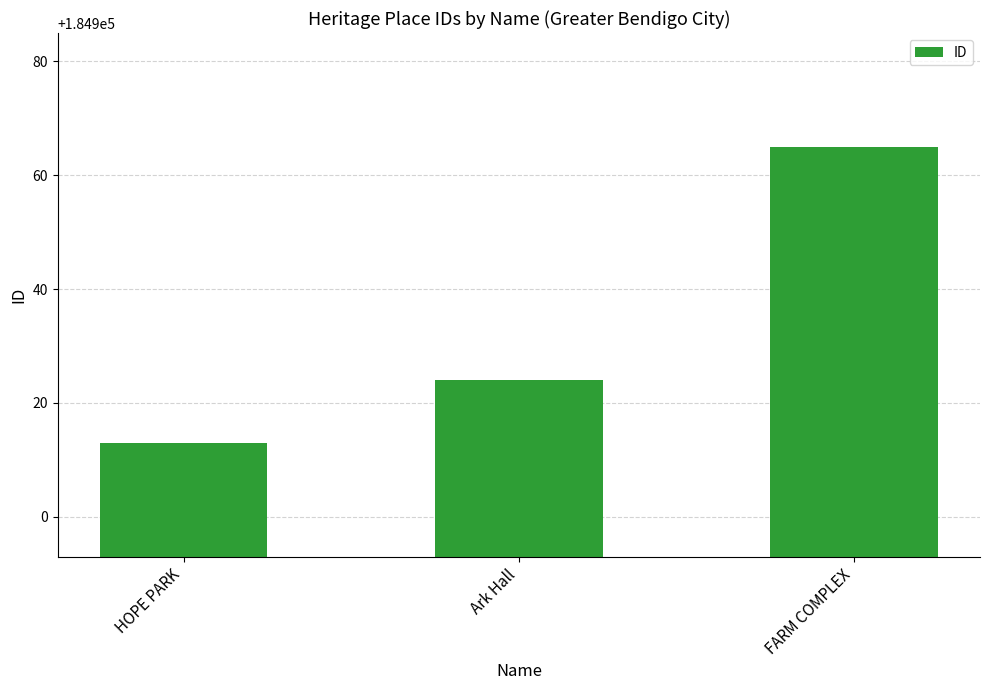

Reading left to right, what are all the values shown in this chart?

184913	184924	184965